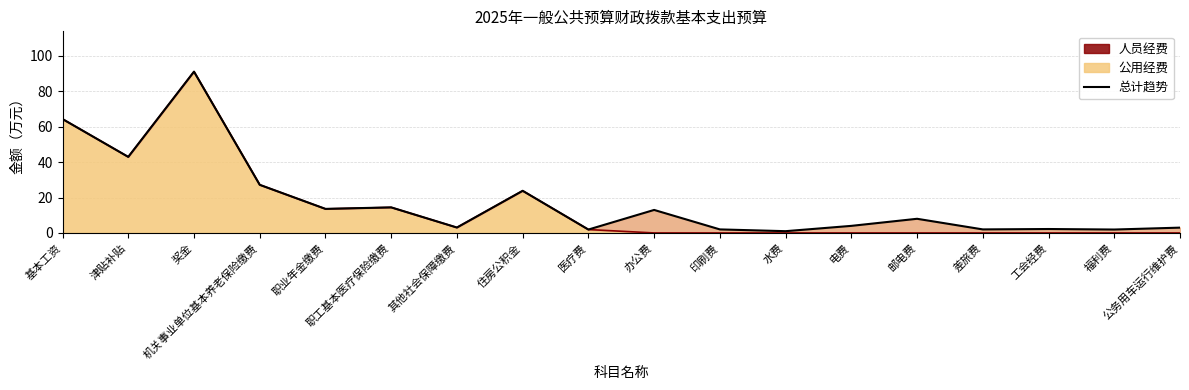

Approximately how many times larger is the value at 基本工资 compared to 职工基本医疗保险缴费?

4.5